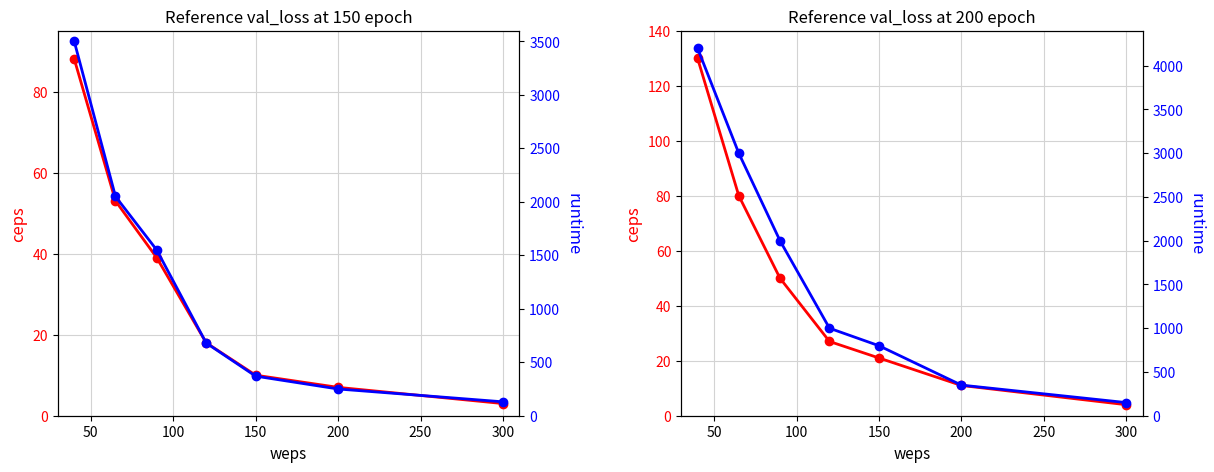

What is the sum of the runtime values at 150 and 50?

4000